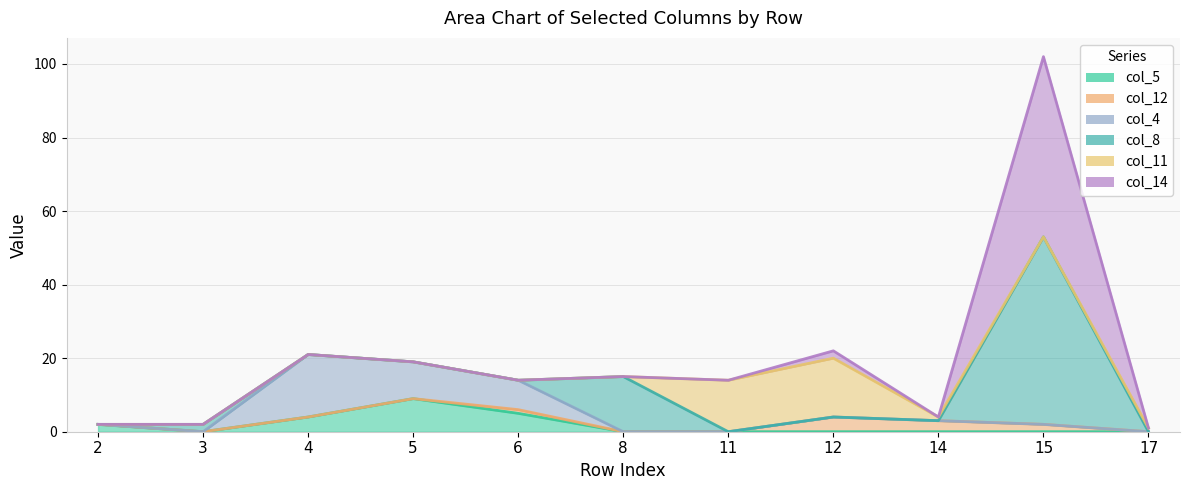

True or false: col_5 and col_12 cross at least once.

False